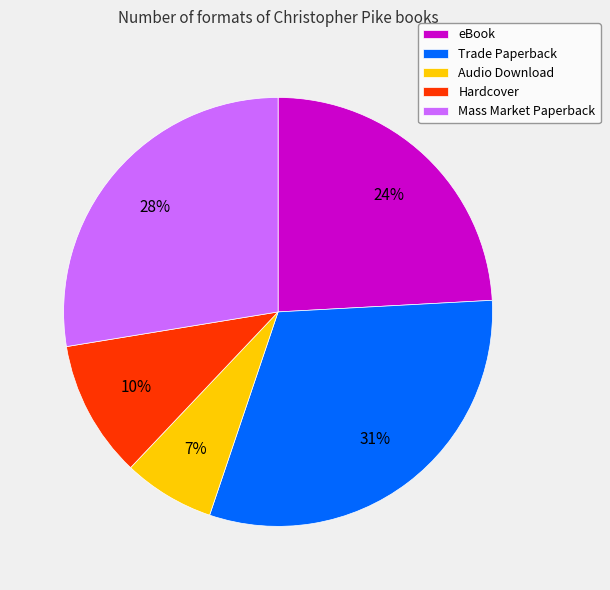

Is there a majority slice in this chart?

No